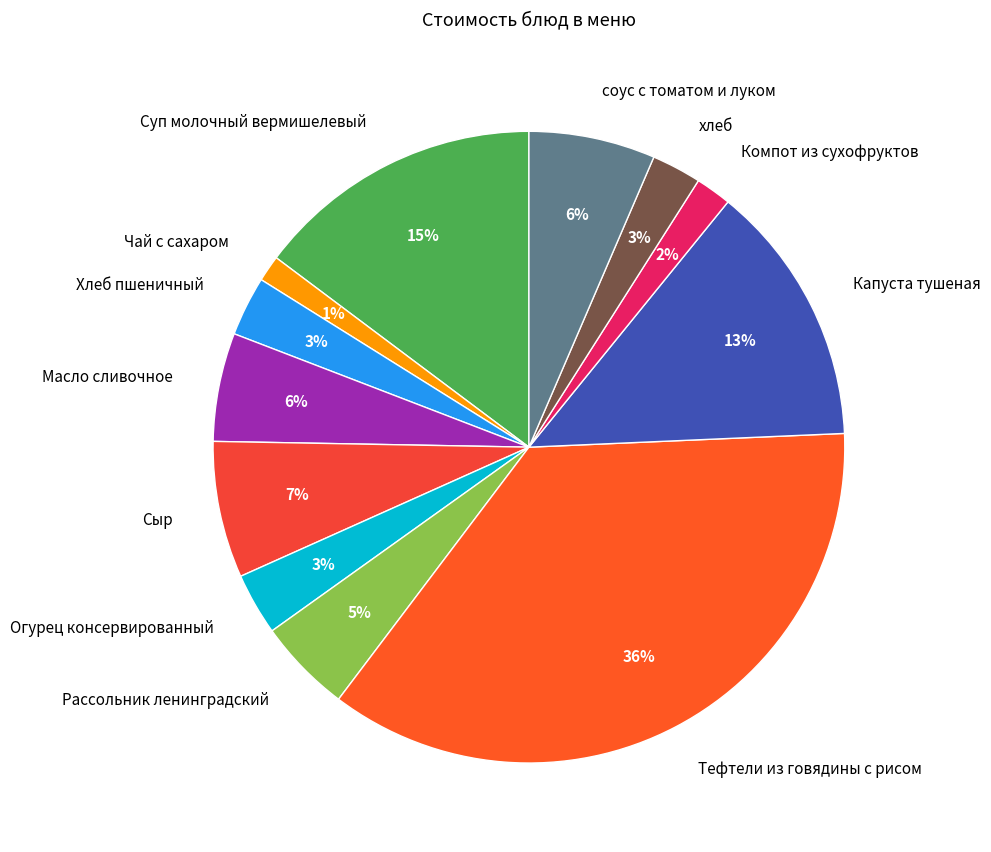

Is it true that Хлеб пшеничный is 16% of the pie?

False